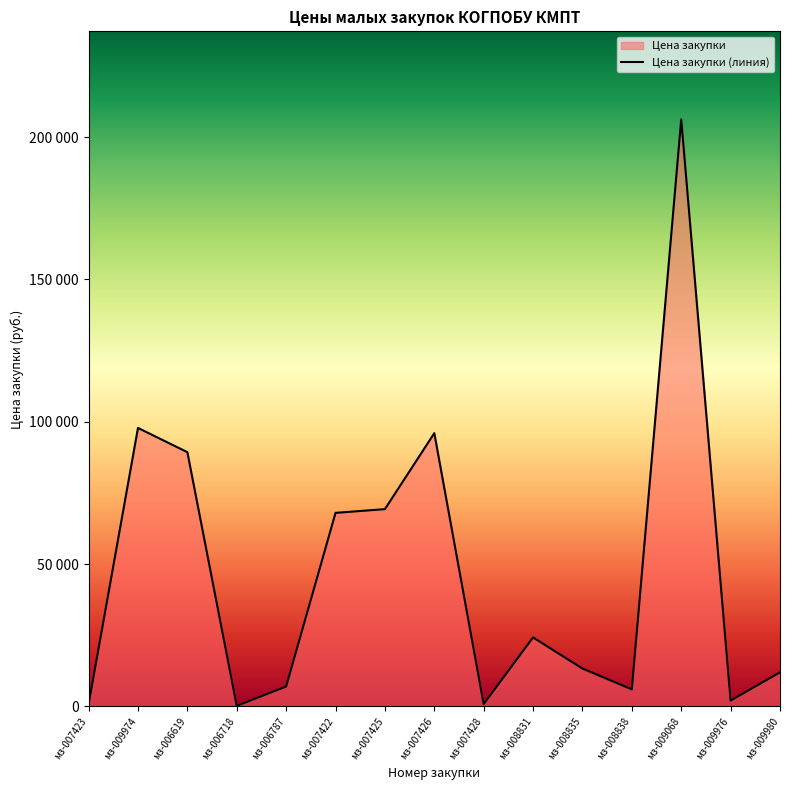

How many interior local valleys (lower than both neighbors) does the data have?

4